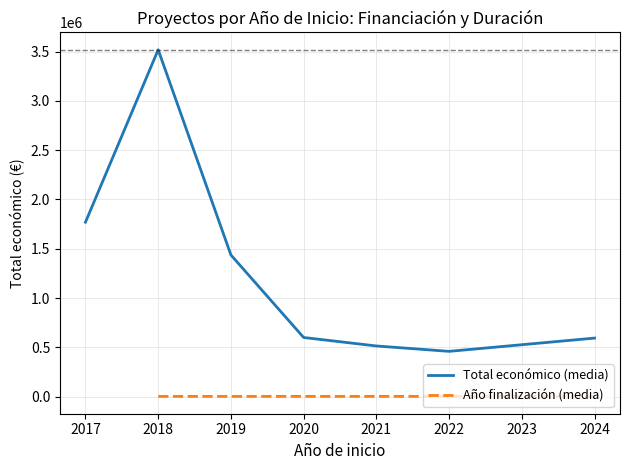

The value of Total económico (media) at 2020 is 850020.3. True or false?

False